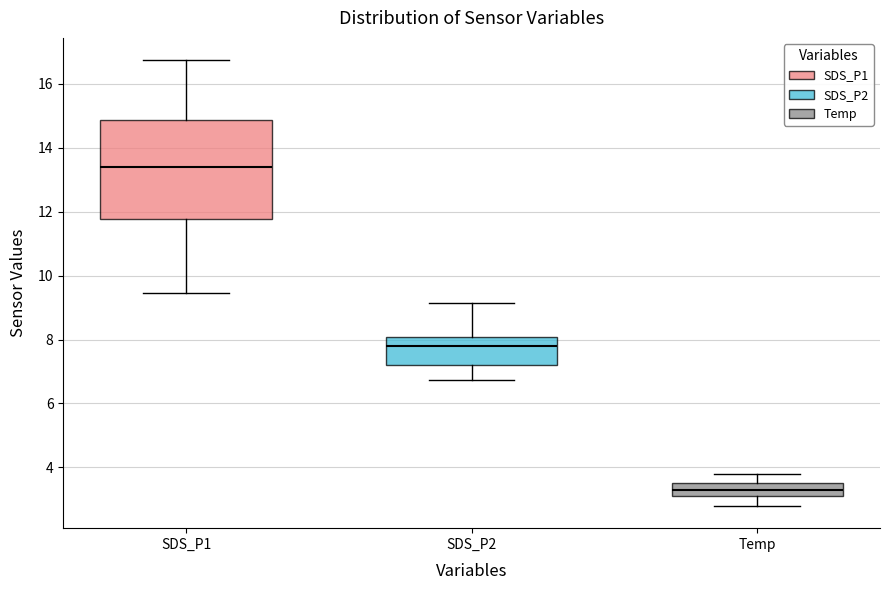

Reading left to right, transcribe this box plot: for each box, give where its median line is, the range the box spans, and where its two whiskers end, as read against the y-axis. The values are not printed on the chart, so give them approximately, as read against the axis.

SDS_P1: median 13.4, box 11.8 to 14.8, whiskers 9.4 to 16.8
SDS_P2: median 7.8, box 7.2 to 8.0, whiskers 6.8 to 9.2
Temp: median 3.4, box 3.2 to 3.6, whiskers 2.8 to 3.8